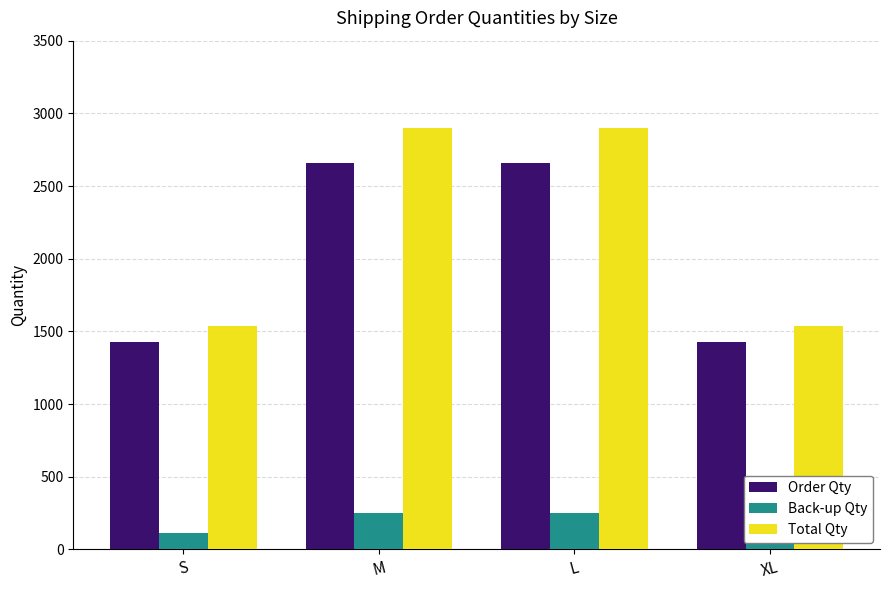

What is the lowest value of the Order Qty series?

1430